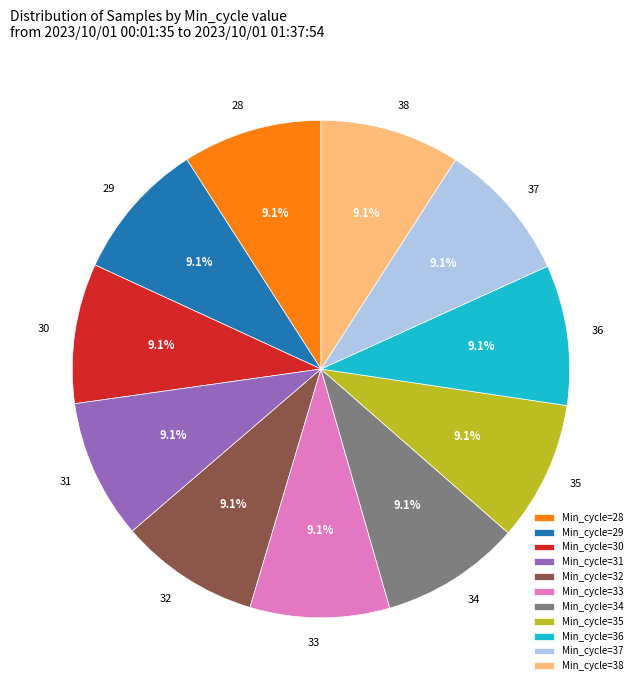

True or false: 38 accounts for 9% of the total.

True